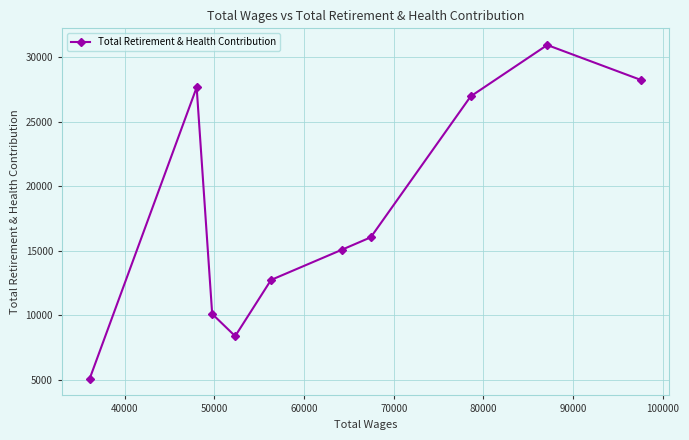

How many interior local peaks (higher than both neighbors) does the data have?

2